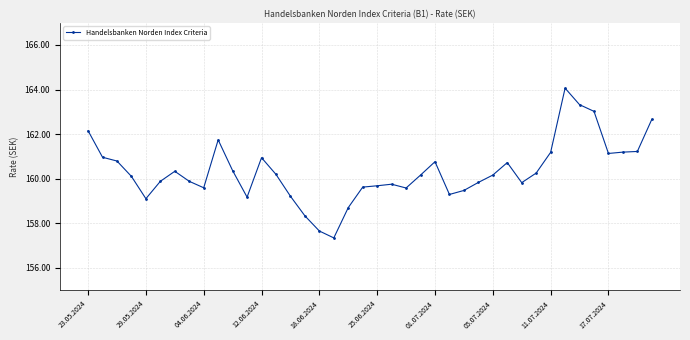

What is the value of the 29th point from the left?

160.2